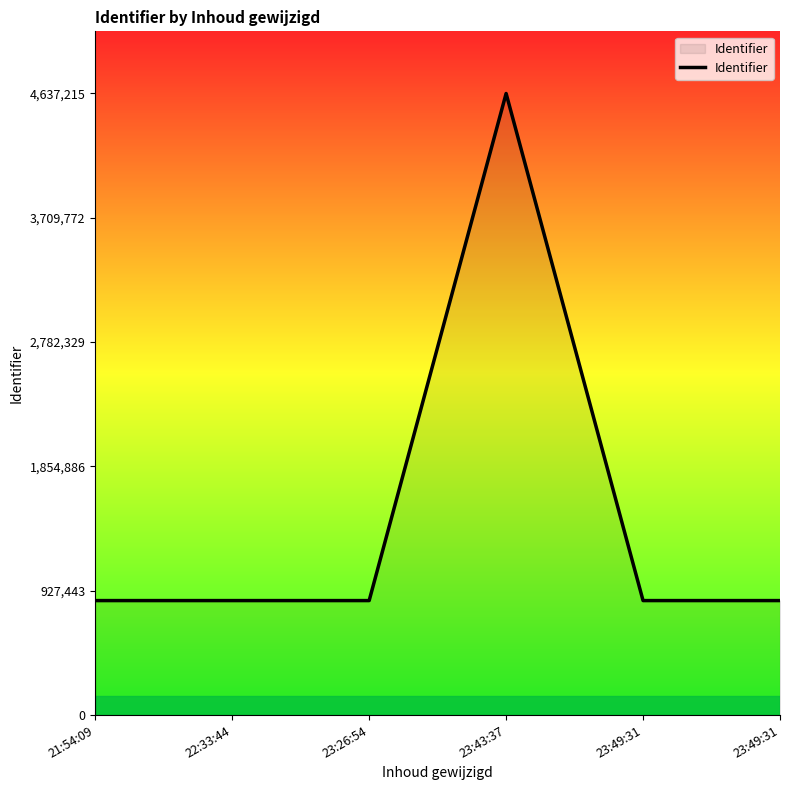

Reading left to right, what are all the values shown in this chart?

21:54:09=854231	22:33:44=854238	23:26:54=854233	23:43:37=4637215	23:49:31=854228	23:49:31=854242